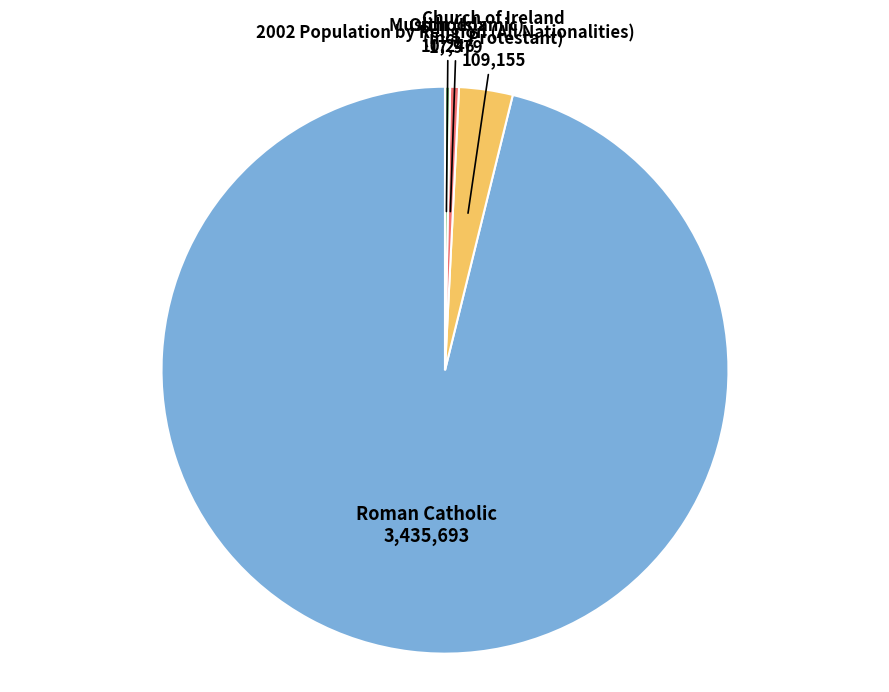

Is there a majority slice in this chart?

Yes